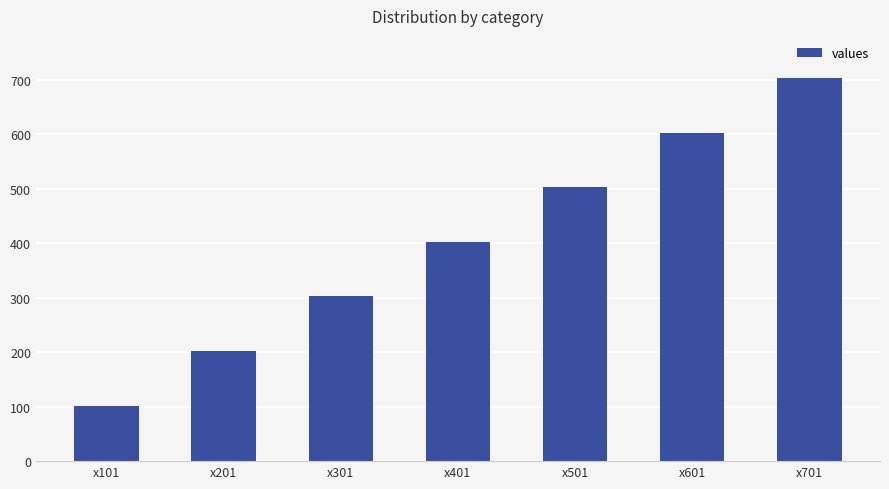

Reading left to right, transcribe all the data shown in this chart.

102	202	302	402	502	602	702